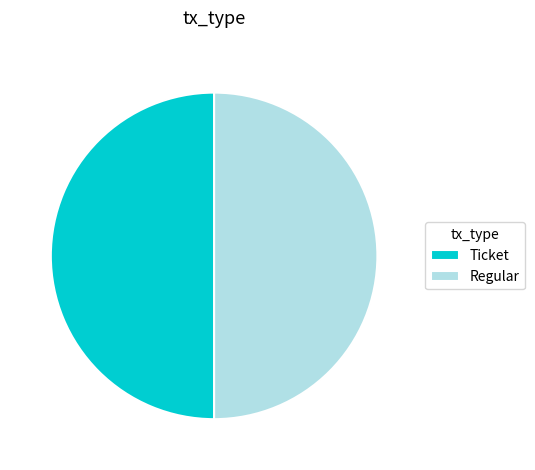

True or false: Ticket accounts for 50% of the total.

True